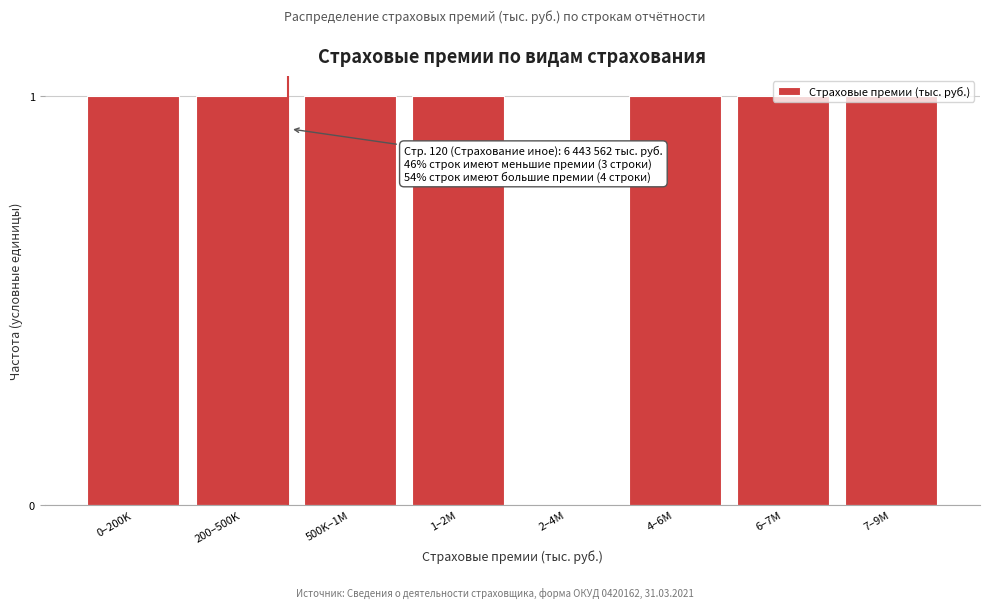

What is the ratio of the value at 1–2M to the value at 500K–1M?

1.0